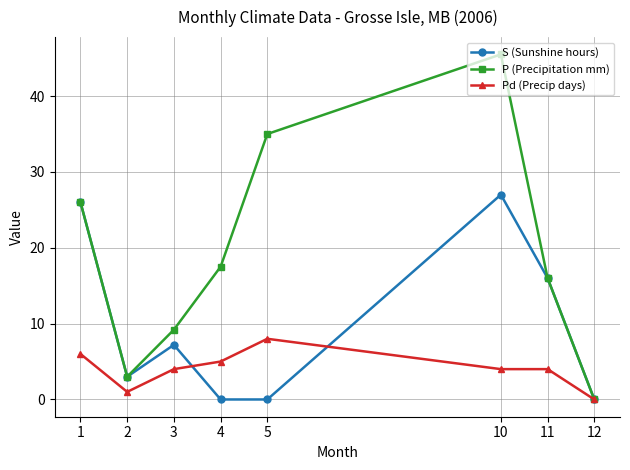

Reading left to right, what are all the values shown in this chart?

S (Sunshine hours): 26.0	3.0	7.2	0.0	0.0	27.0	16.0	0.0
P (Precipitation mm): 26.0	3.0	9.2	17.5	35.0	45.5	16.0	0.0
Pd (Precip days): 6.0	1.0	4.0	5.0	8.0	4.0	4.0	0.0